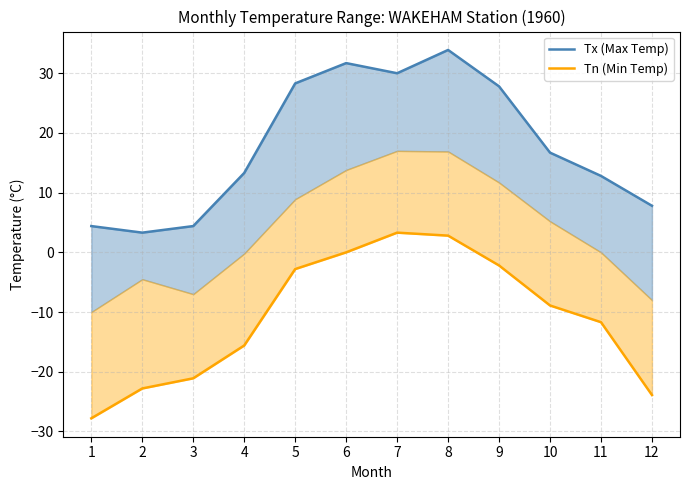

How many values in Tn (Min Temp) are above zero?

2